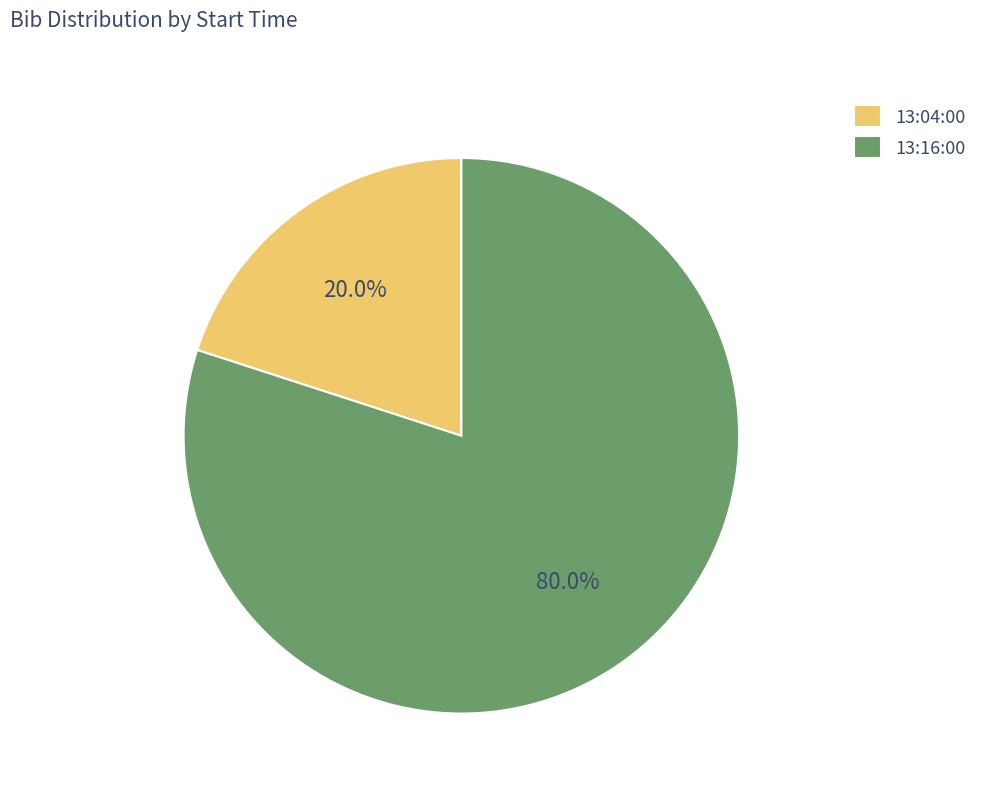

To the nearest percent, what portion does 13:16:00 represent?

80%